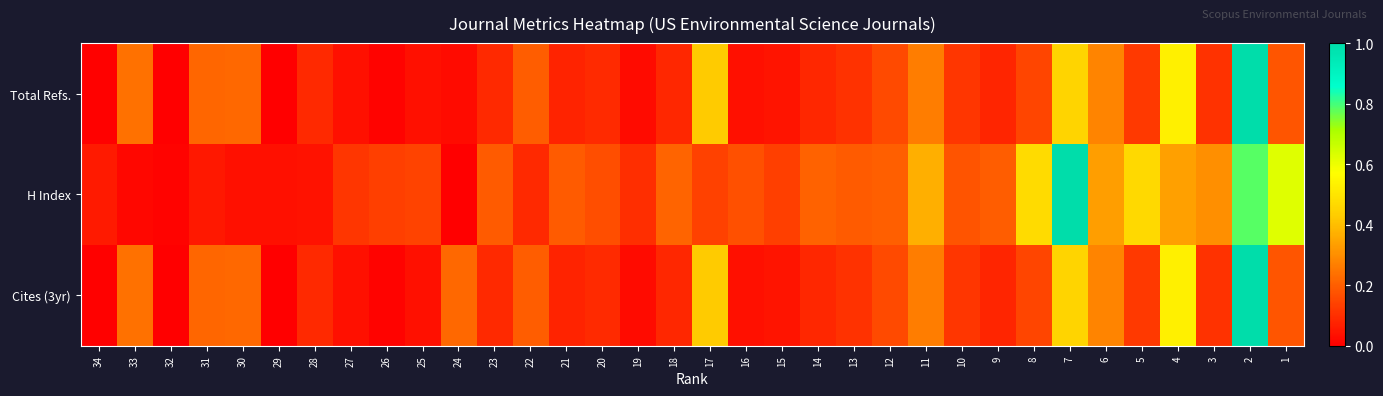

Which series has the largest total across all categories?

H Index